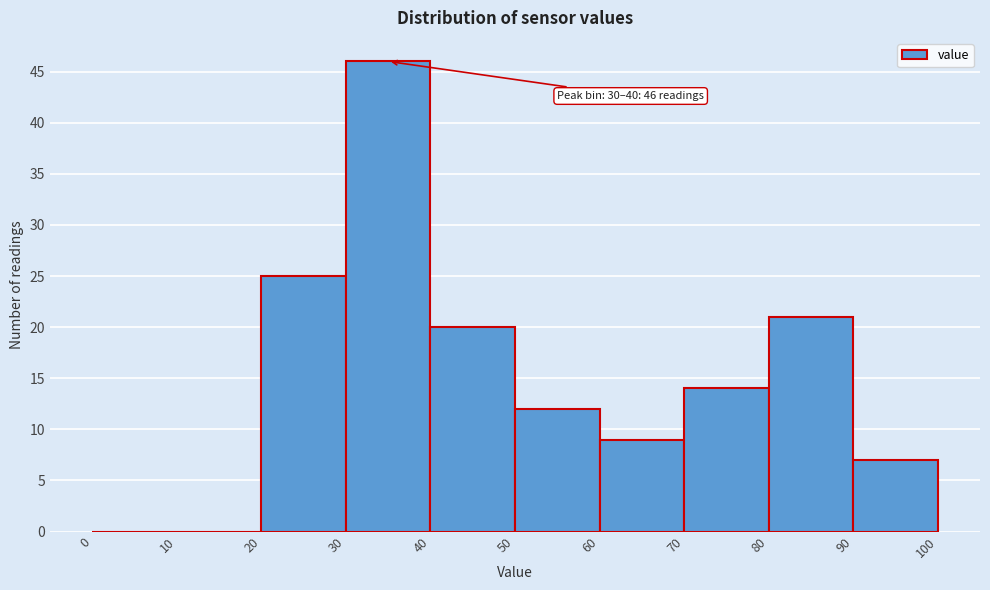

Which range on the x-axis has the tallest bar?

30 to 40